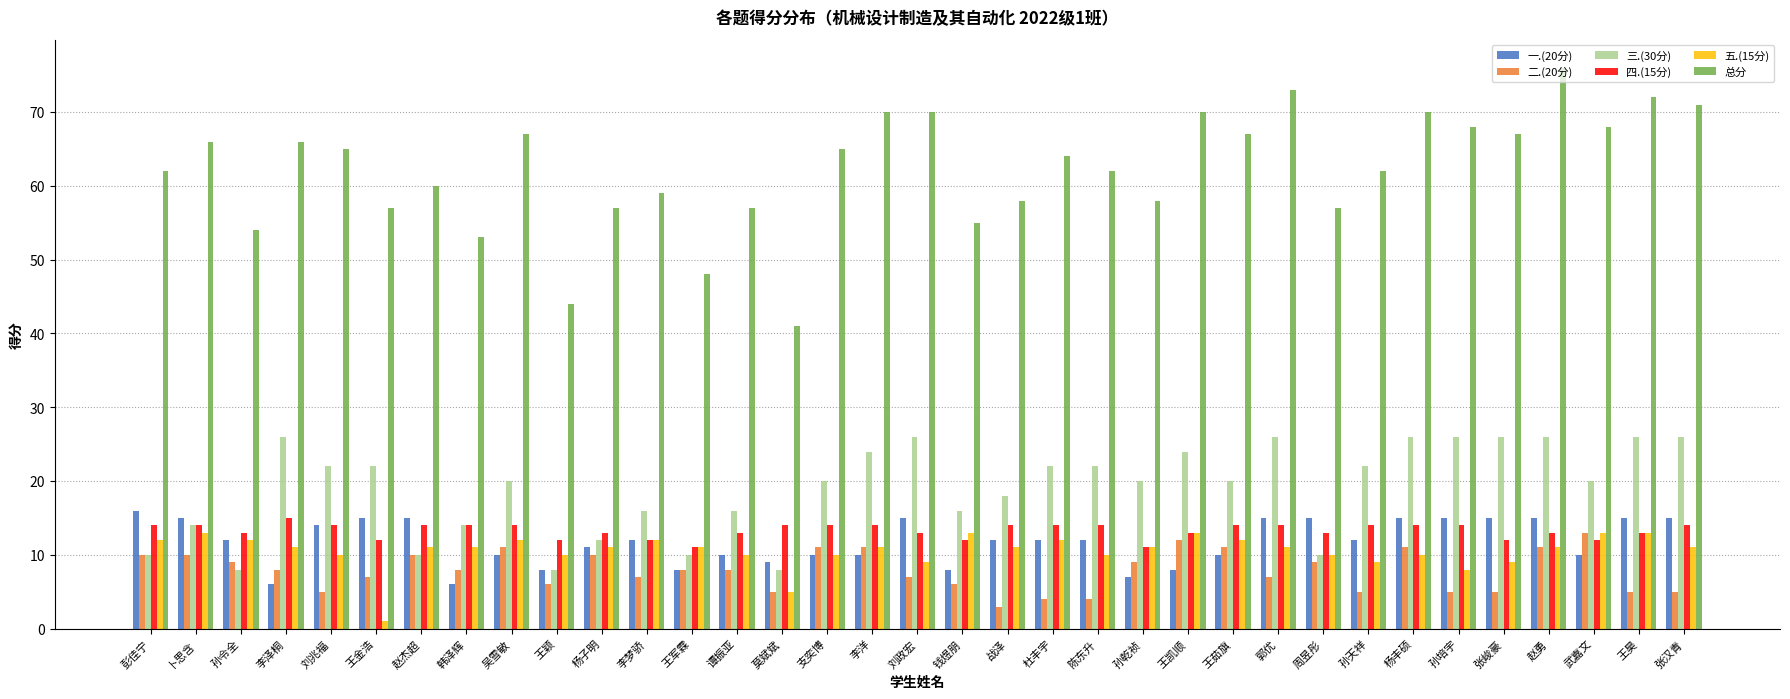

What is the maximum value shown in the chart?

76